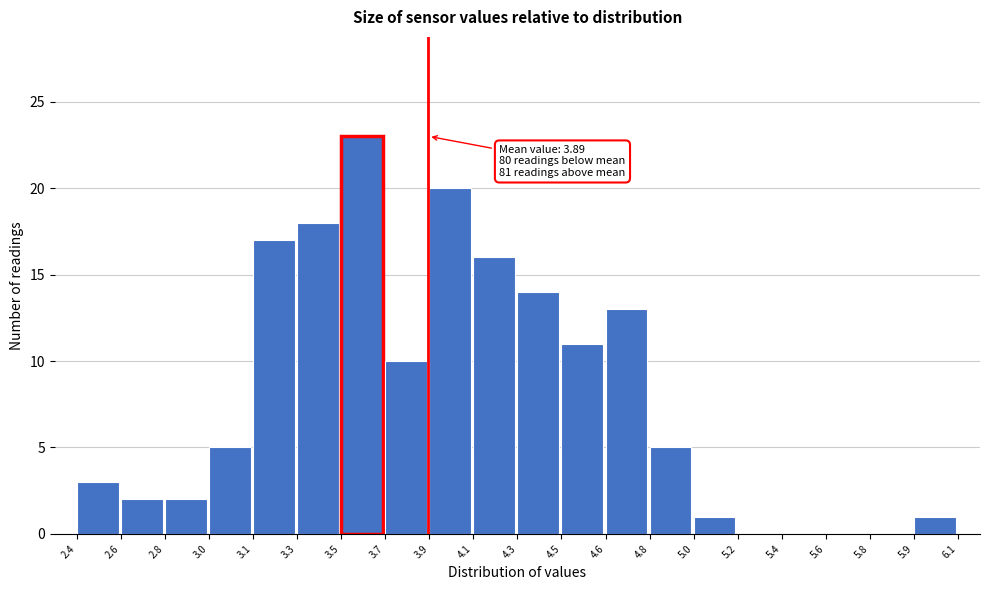

Reading right to left, transcribe all the data shown in this chart.

5.9=1	5.8=0	5.6=0	5.4=0	5.2=0	5.0=1	4.8=5	4.6=13	4.5=11	4.3=14	4.1=16	3.9=20	3.7=10	3.5=23	3.3=18	3.1=17	3.0=5	2.8=2	2.6=2	2.4=3